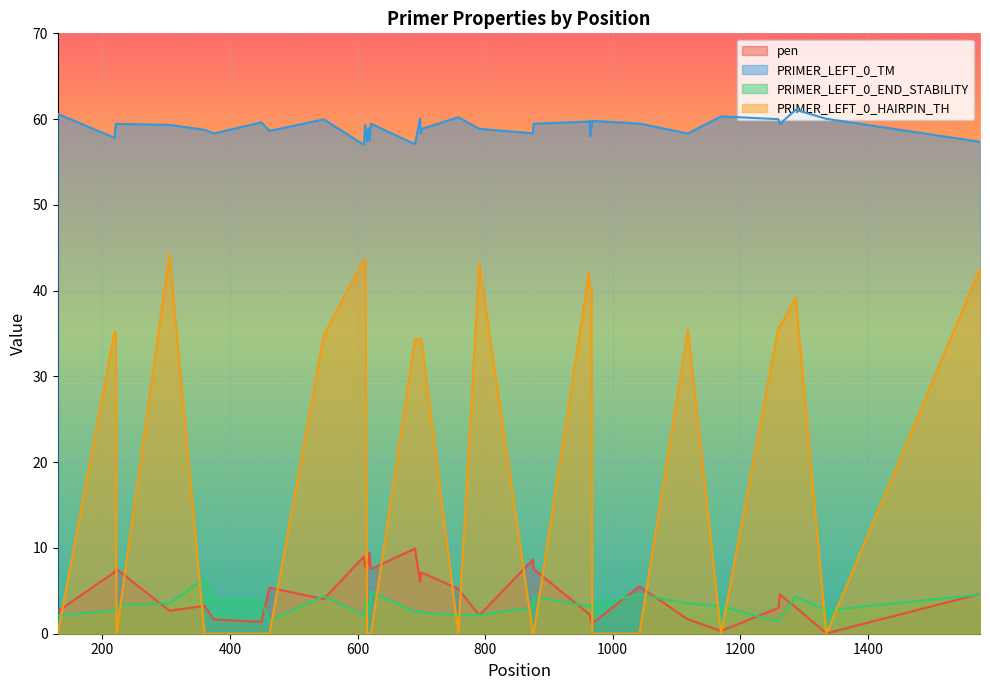

Reading right to left, transcribe all the data shown in this chart.

pen: 4.6	0.0	3.1	4.6	3.0	0.3	1.7	5.5	1.2	1.9	1.5	2.0	2.2	2.3	7.5	8.7	2.1	5.2	7.2	6.7	6.1	9.9	7.5	8.1	9.4	8.1	8.1	8.6	7.7	9.0	4.0	5.4	1.4	1.7	3.2	2.7	7.5	7.5	7.2	2.6
PRIMER_LEFT_0_TM: 57.4	60.0	61.1	59.4	60.0	60.3	58.3	59.5	59.8	59.1	59.5	58.0	59.8	59.7	59.5	58.3	58.9	60.2	58.8	58.3	60.1	57.1	59.5	58.9	57.6	58.9	58.9	57.4	59.3	57.0	60.0	58.6	59.6	58.3	58.8	59.3	59.5	59.5	57.8	60.6
PRIMER_LEFT_0_END_STABILITY: 4.6	2.7	4.3	1.7	1.4	3.2	3.5	4.6	3.4	3.4	3.1	3.4	3.4	3.2	4.3	3.1	2.2	2.1	2.4	2.7	2.7	2.5	4.9	4.3	3.5	3.3	2.8	3.5	3.9	2.1	4.4	1.5	3.9	4.0	6.5	3.5	3.3	3.2	2.7	2.1
PRIMER_LEFT_0_HAIRPIN_TH: 42.5	0.0	39.2	35.8	35.8	0.0	35.4	0.0	0.0	40.2	40.2	40.2	40.2	42.1	0.0	0.0	43.2	0.0	34.3	34.3	34.3	34.3	0.0	0.0	0.0	0.0	0.0	0.0	43.6	43.6	34.8	0.0	0.0	0.0	0.0	44.3	0.0	35.2	35.2	0.0